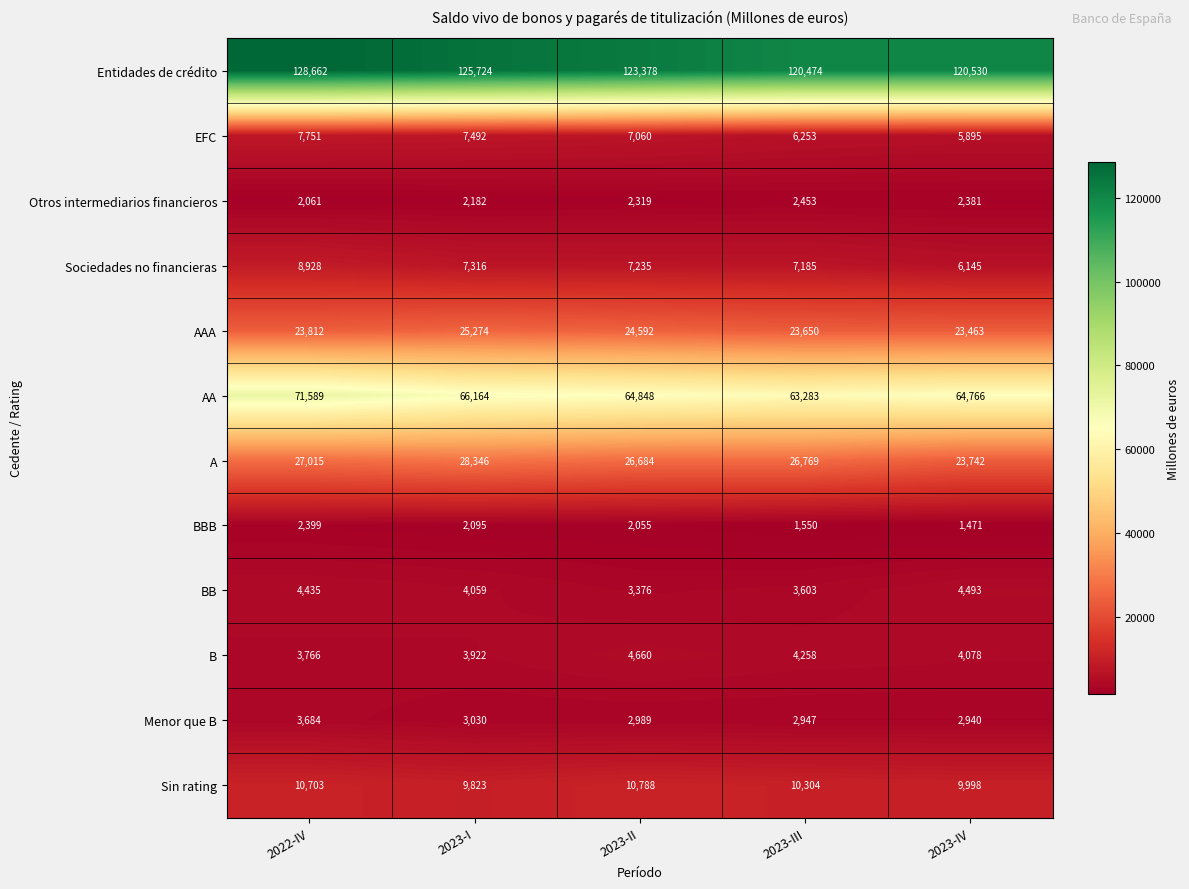

Which series changed the most between 2022-IV and 2023-I?

AA